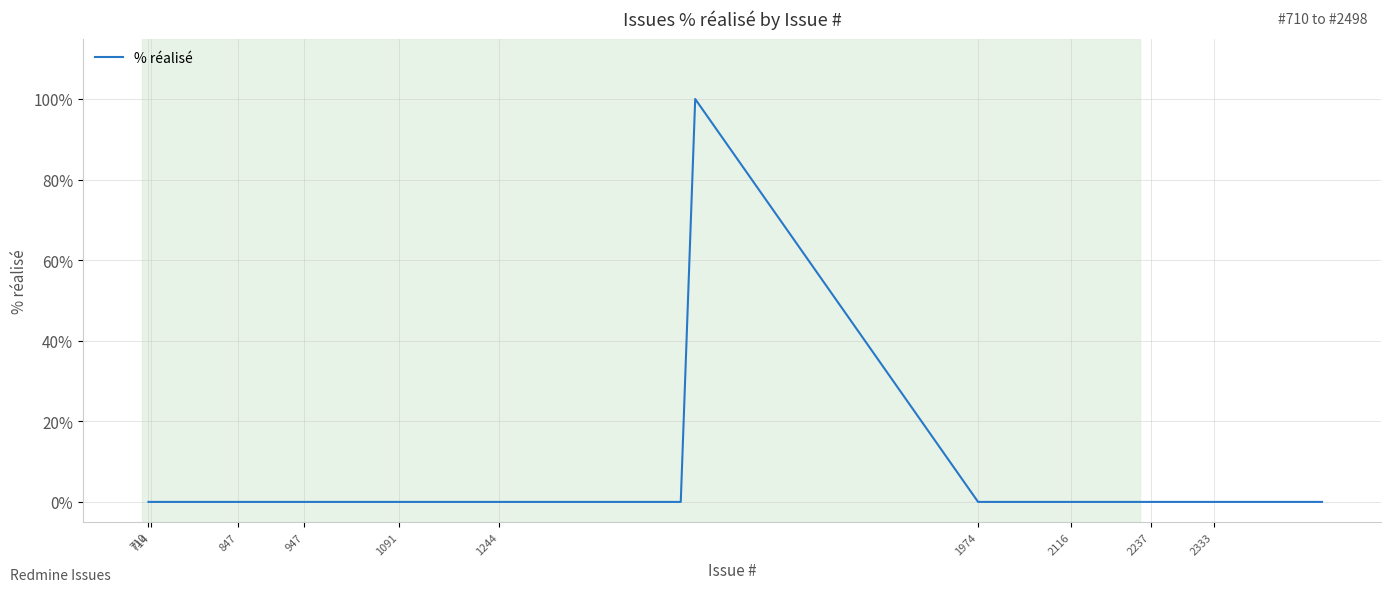

Is this an area chart (filled region under the line)?

No